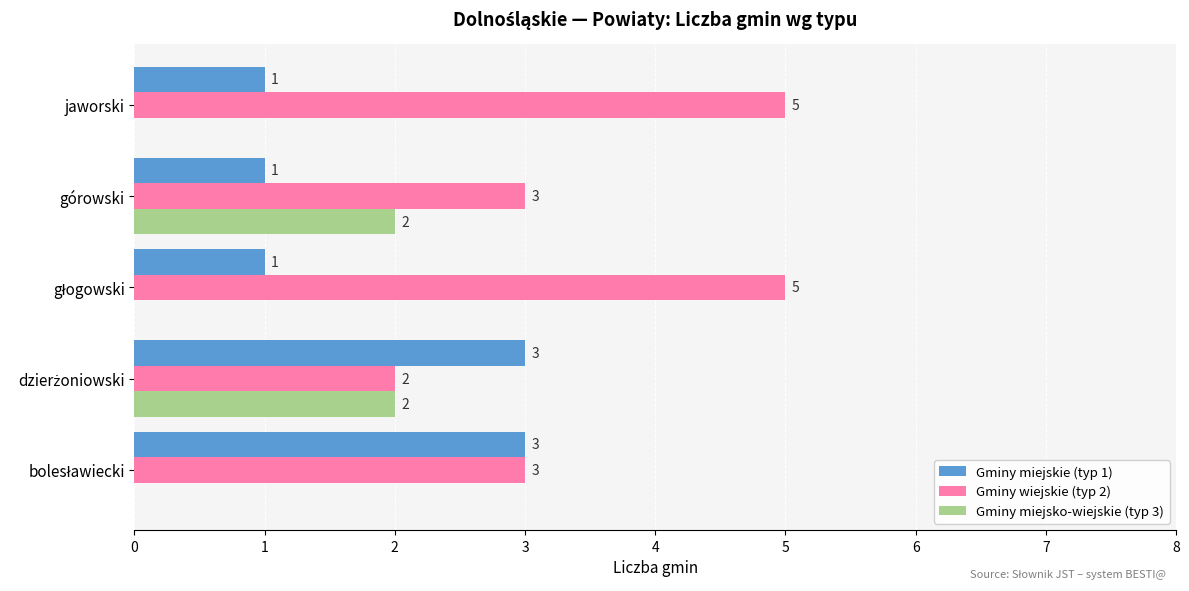

What is the total value across all series at górowski?

6